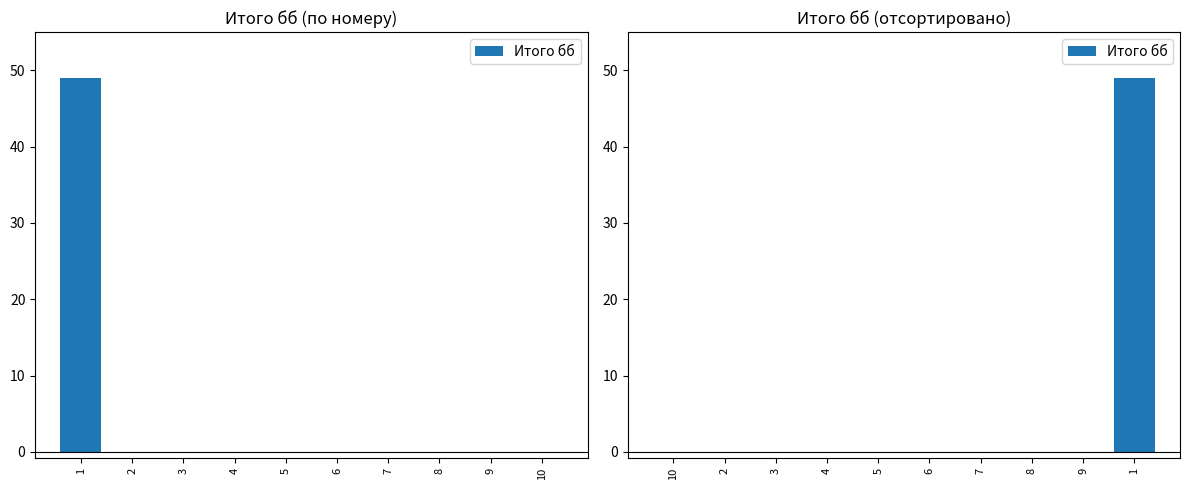

At which label is the value closest to 24?

10